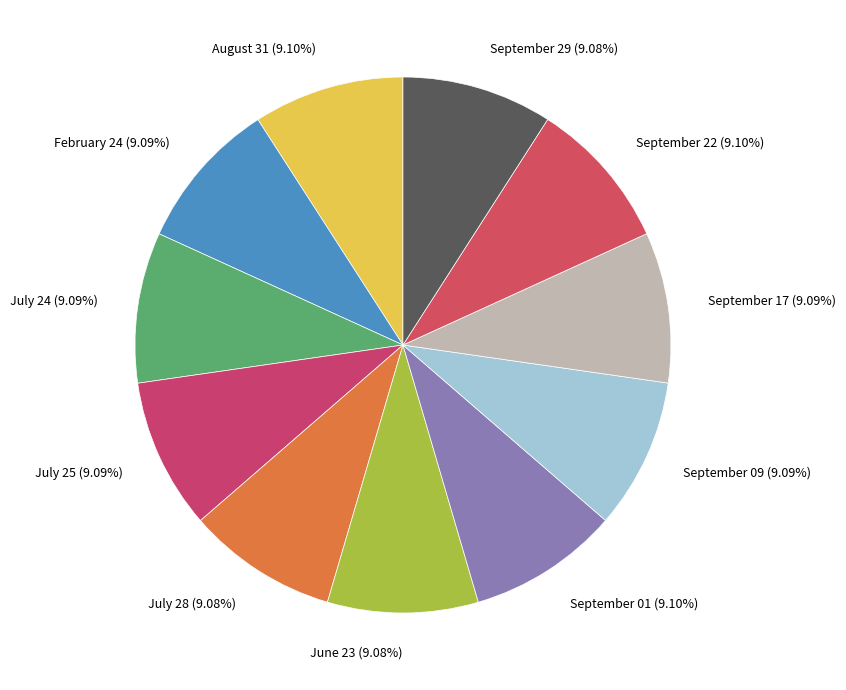

Is it true that September 22 is 2% of the pie?

False